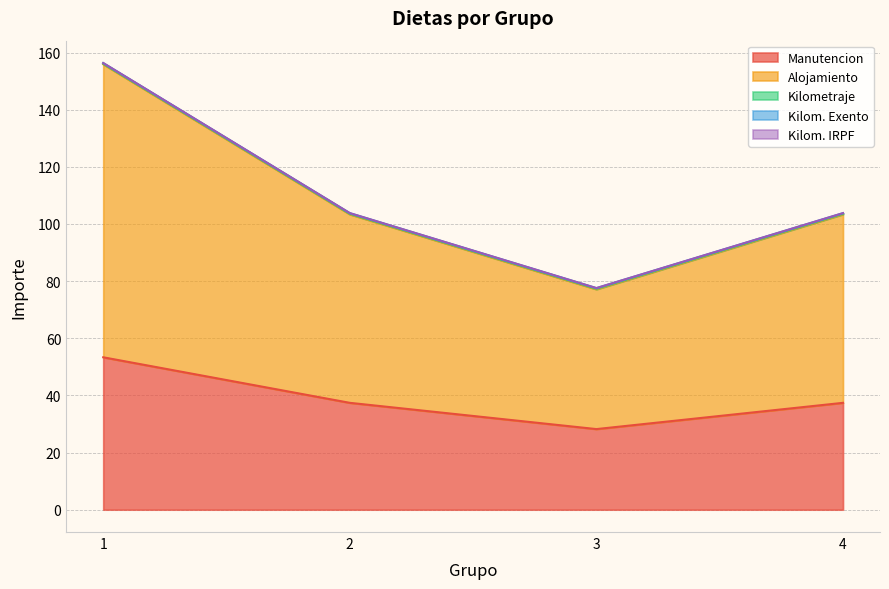

What is the value of the Alojamiento point at the 4th from the left?

66.0